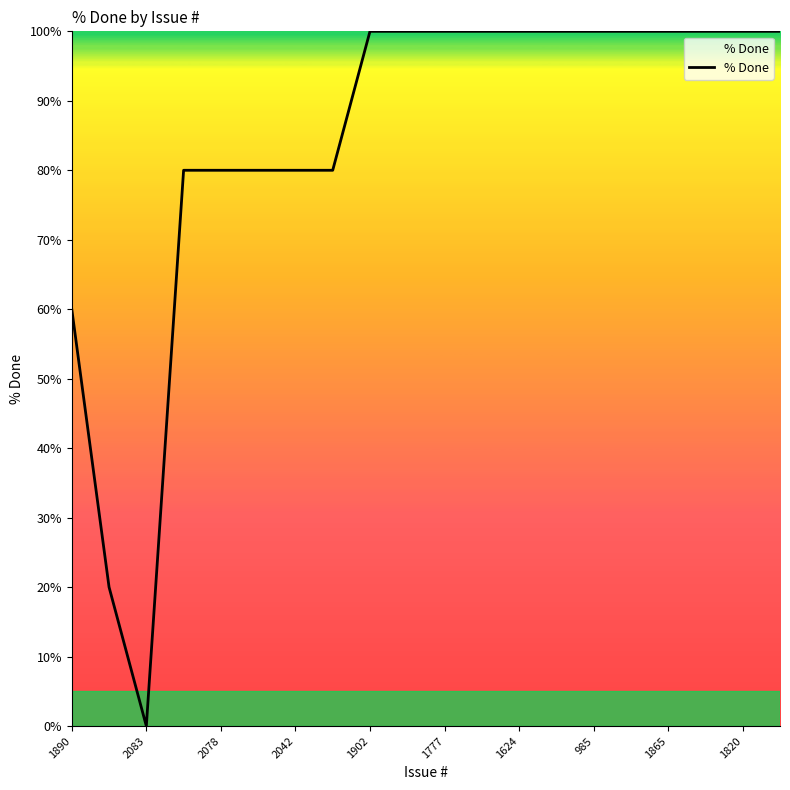

How many series are shown in this chart?

1